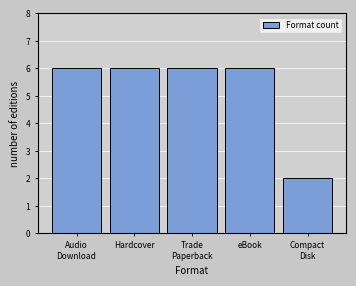

Reading left to right, extract all data points from this chart.

6	6	6	6	2